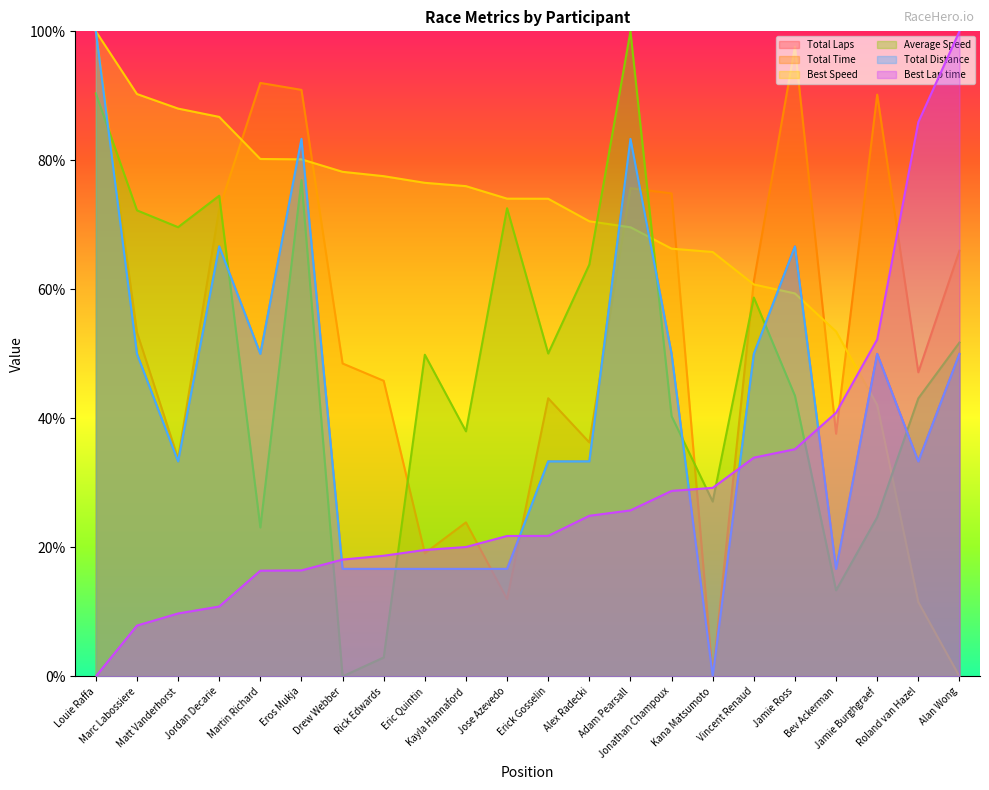

Which series ends up on top after the final intersection of Best Speed and Average Speed?

Average Speed